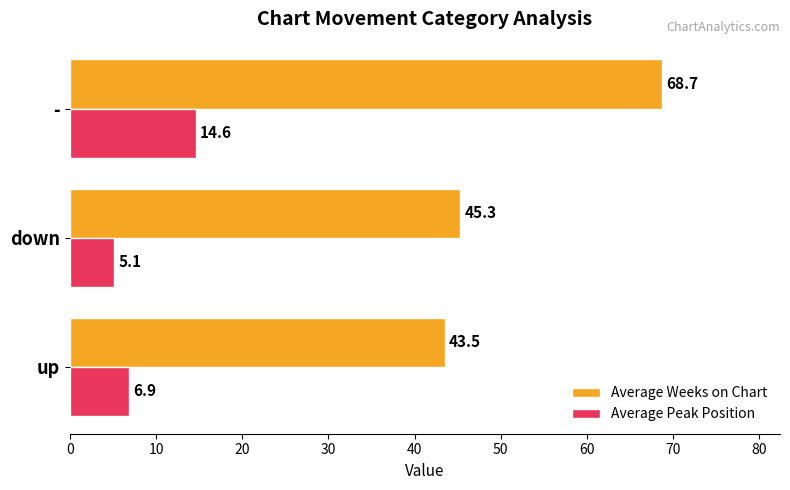

At which category is the sum across all series the highest?

-